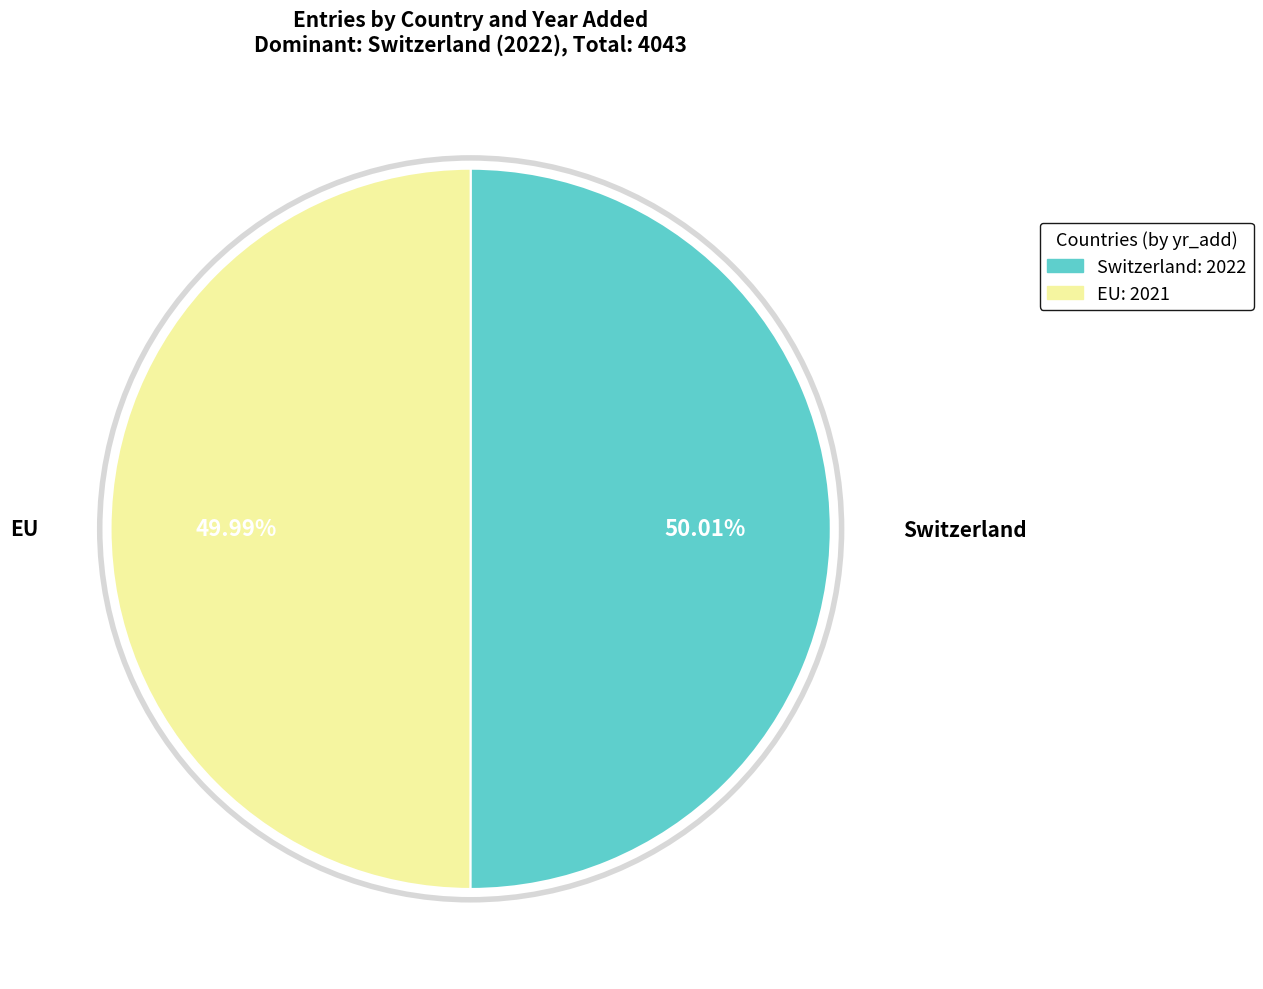

What is the ratio of the value at EU to the value at Switzerland?

1.0